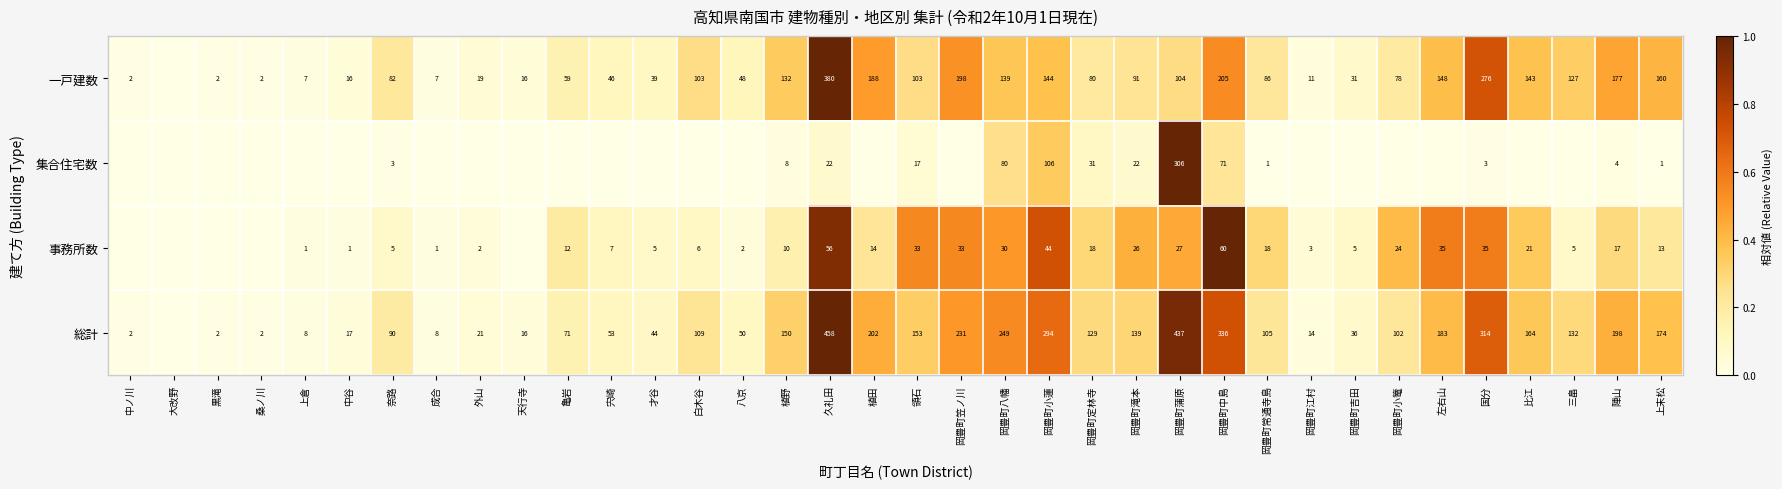

The 集合住宅数 series shows 0.6 at 岡豊町蒲原. True or false?

False